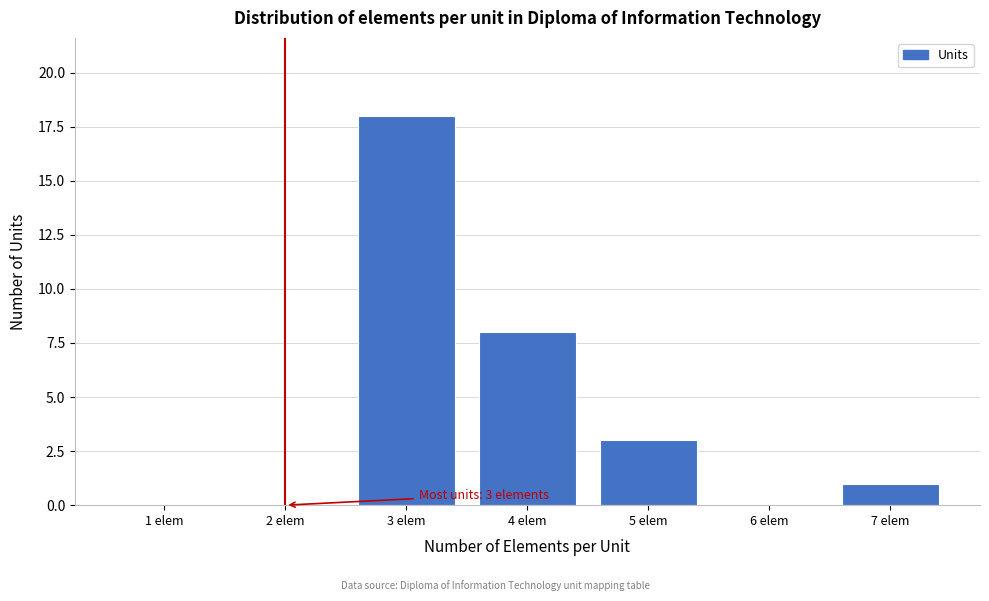

Reading right to left, list all the values displayed in this chart.

7 elem=1	6 elem=0	5 elem=3	4 elem=8	3 elem=18	2 elem=0	1 elem=0